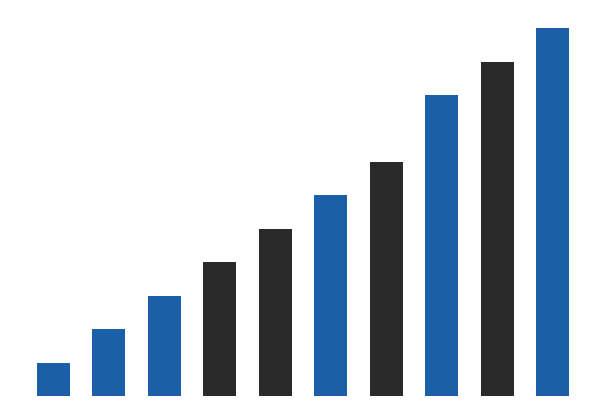

Reading right to left, extract all data points from this chart.

11	10	9	7	6	5	4	3	2	1